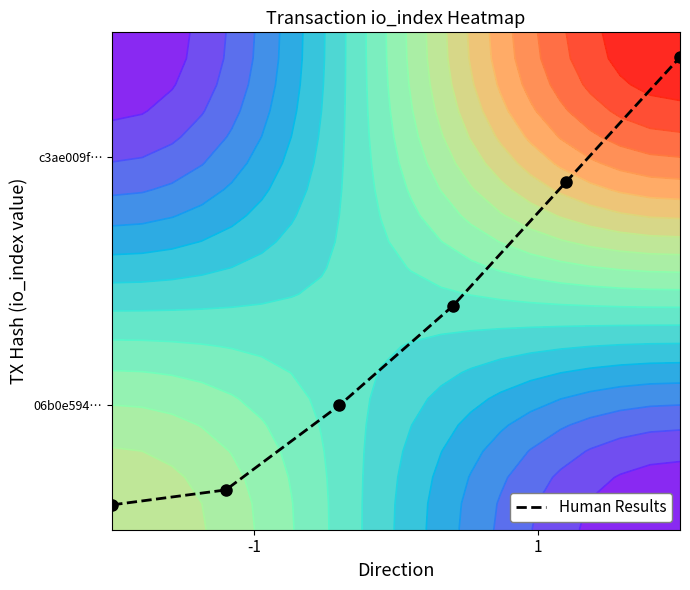

What is the difference between the maximum and minimum values?

0.9